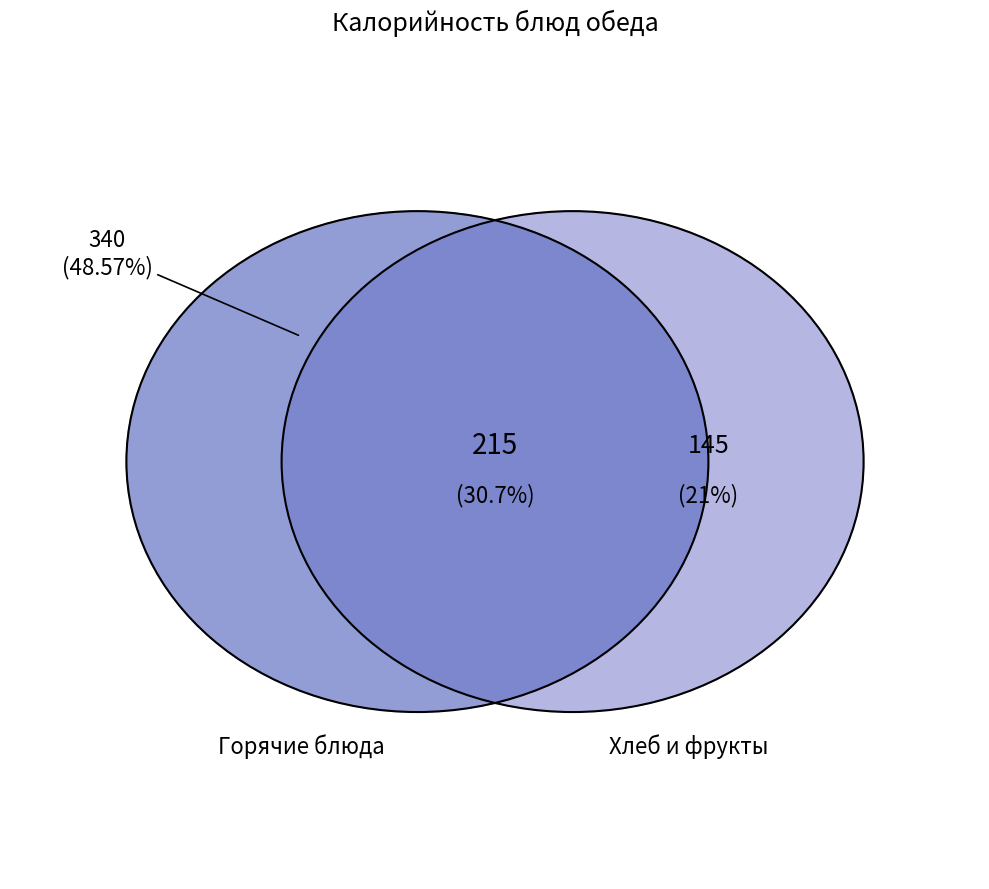

Is хлеб пшеничный the majority of the pie?

No